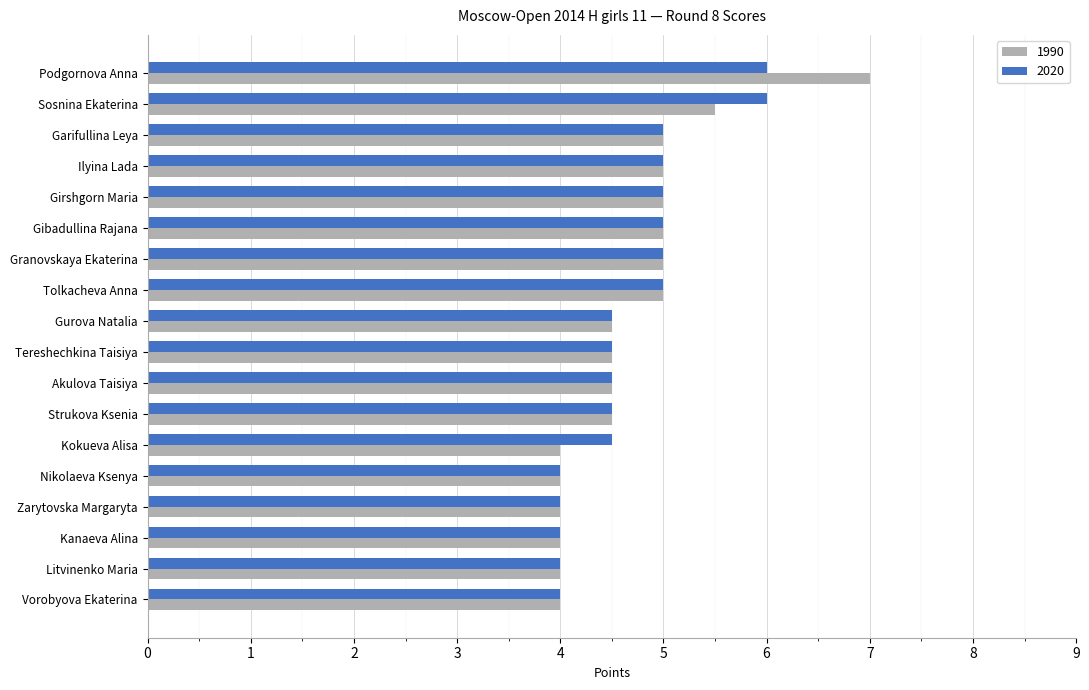

Which label corresponds to the largest value in the chart?

Podgornova Anna